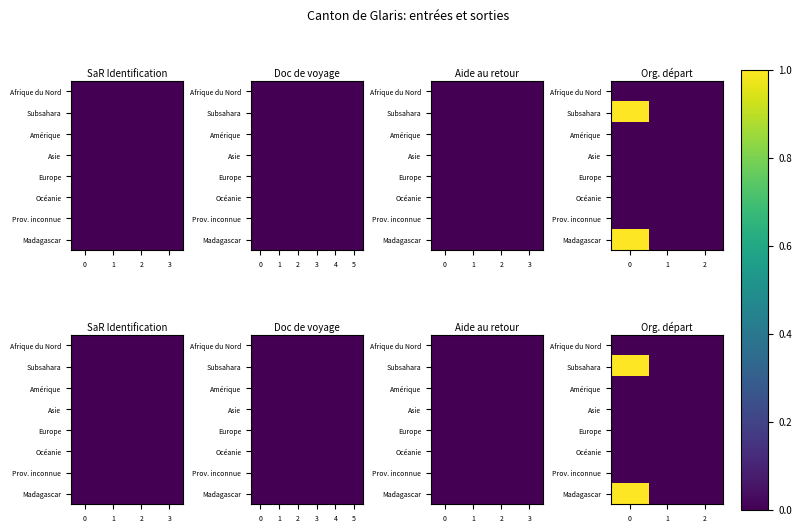

The Subsahara series shows -1 at 2. True or false?

False